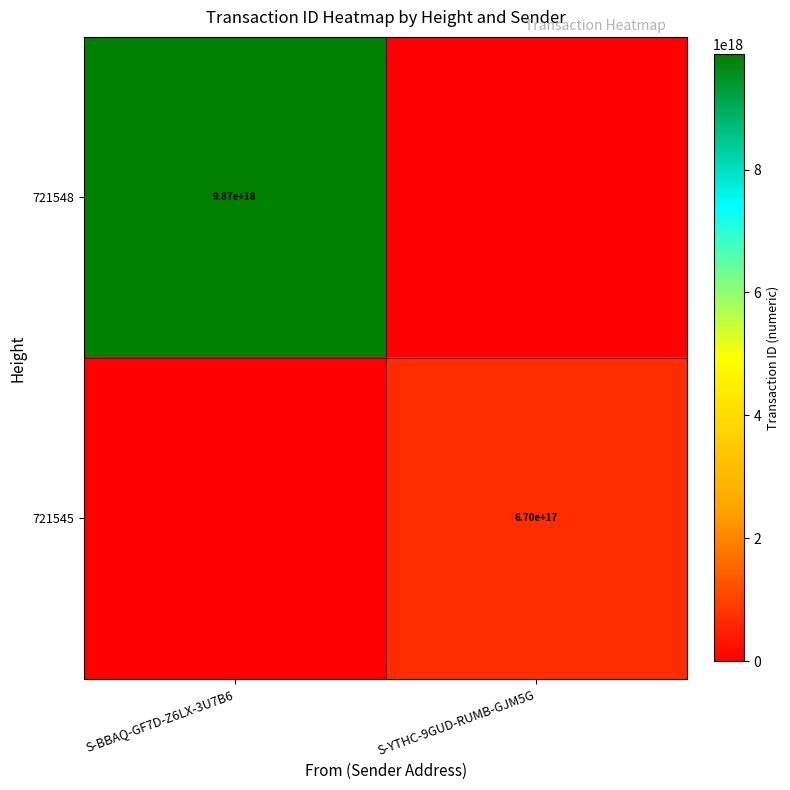

True or false: 721548 has a value of 17157946775573192704 at S-BBAQ-GF7D-Z6LX-3U7B6.

False